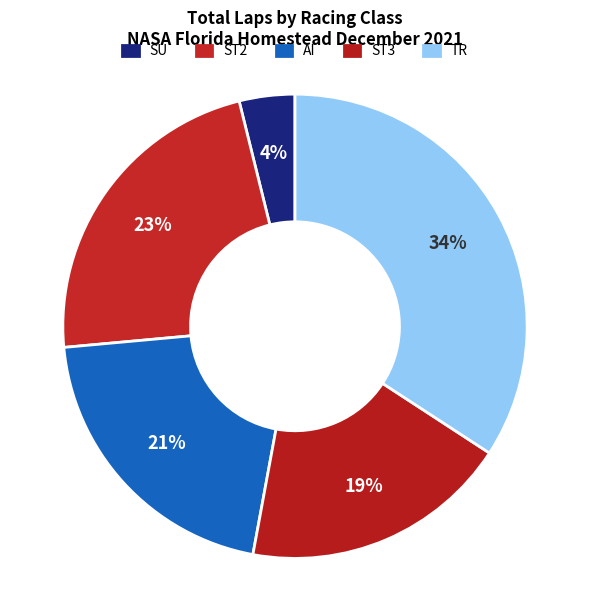

Count the number of slices in the pie.

5